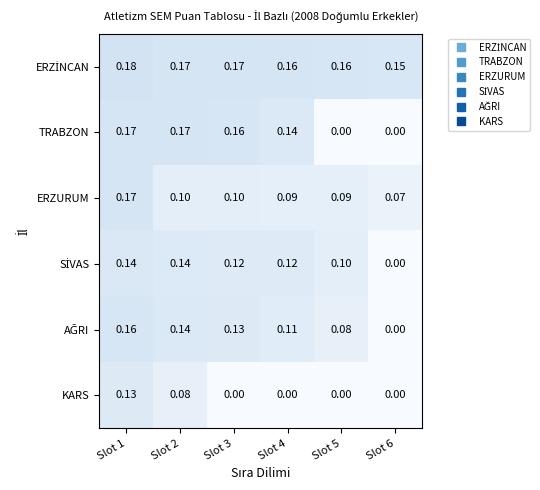

Between Slot 2 and Slot 5, which series saw the biggest shift?

TRABZON